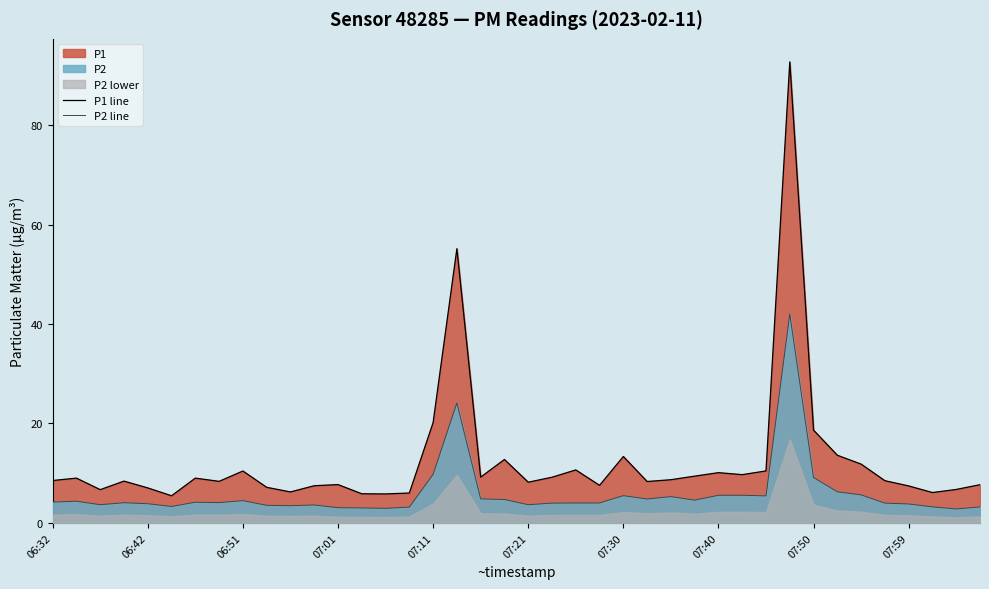

Which category has the highest value in the P2 line series?

31